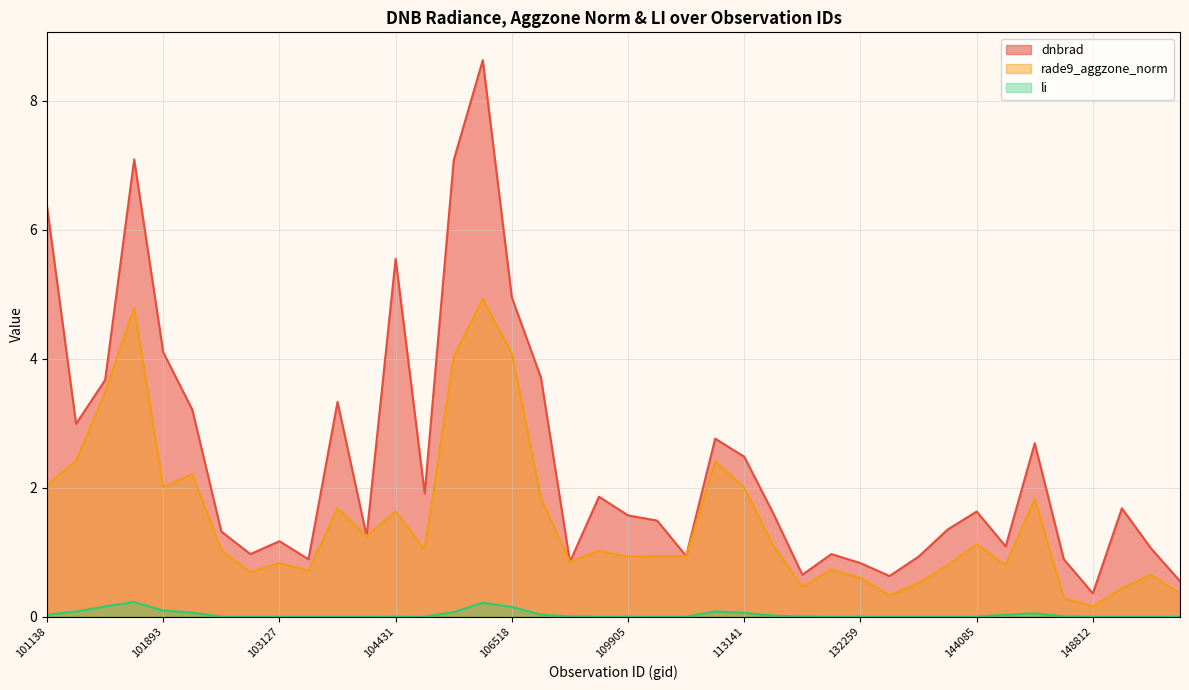

Reading left to right, list all the values displayed in this chart.

dnbrad: 101138=6.4	101395=3.0	101518=3.7	101640=7.1	101893=4.1	102022=3.2	102759=1.3	102879=1.0	103127=1.2	103484=0.9	103846=3.3	104079=1.2	104431=5.5	104439=1.9	105968=7.1	106337=8.6	106518=5.0	107093=3.7	107440=0.8	107972=1.9	109905=1.6	110078=1.5	110253=0.9	112283=2.8	113141=2.5	113477=1.6	120905=0.7	121771=1.0	132259=0.8	139421=0.6	143097=0.9	143502=1.4	144085=1.6	146061=1.1	147790=2.7	148398=0.9	148812=0.4	149591=1.7	149787=1.1	149974=0.6
rade9_aggzone_norm: 101138=2.0	101395=2.4	101518=3.5	101640=4.8	101893=2.0	102022=2.2	102759=1.0	102879=0.7	103127=0.8	103484=0.7	103846=1.7	104079=1.2	104431=1.6	104439=1.0	105968=4.0	106337=4.9	106518=4.1	107093=1.8	107440=0.8	107972=1.0	109905=0.9	110078=0.9	110253=0.9	112283=2.4	113141=2.0	113477=1.1	120905=0.5	121771=0.7	132259=0.6	139421=0.3	143097=0.5	143502=0.8	144085=1.1	146061=0.8	147790=1.8	148398=0.3	148812=0.2	149591=0.4	149787=0.7	149974=0.4
li: 101138=0.0	101395=0.1	101518=0.2	101640=0.2	101893=0.1	102022=0.1	102759=0.0	102879=0.0	103127=0.0	103484=0.0	103846=0.0	104079=0.0	104431=0.0	104439=0.0	105968=0.1	106337=0.2	106518=0.1	107093=0.0	107440=0.0	107972=0.0	109905=0.0	110078=0.0	110253=0.0	112283=0.1	113141=0.1	113477=0.0	120905=0.0	121771=0.0	132259=0.0	139421=0.0	143097=0.0	143502=0.0	144085=0.0	146061=0.0	147790=0.1	148398=0.0	148812=0.0	149591=0.0	149787=0.0	149974=0.0